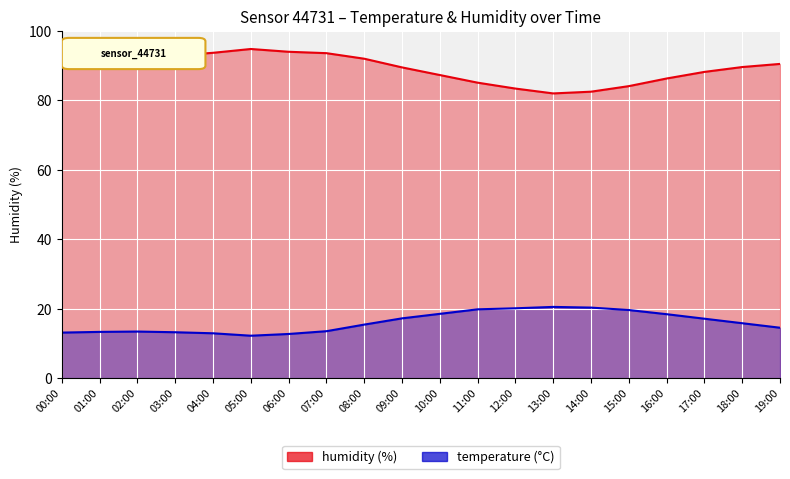

What is the minimum value for humidity?

82.0